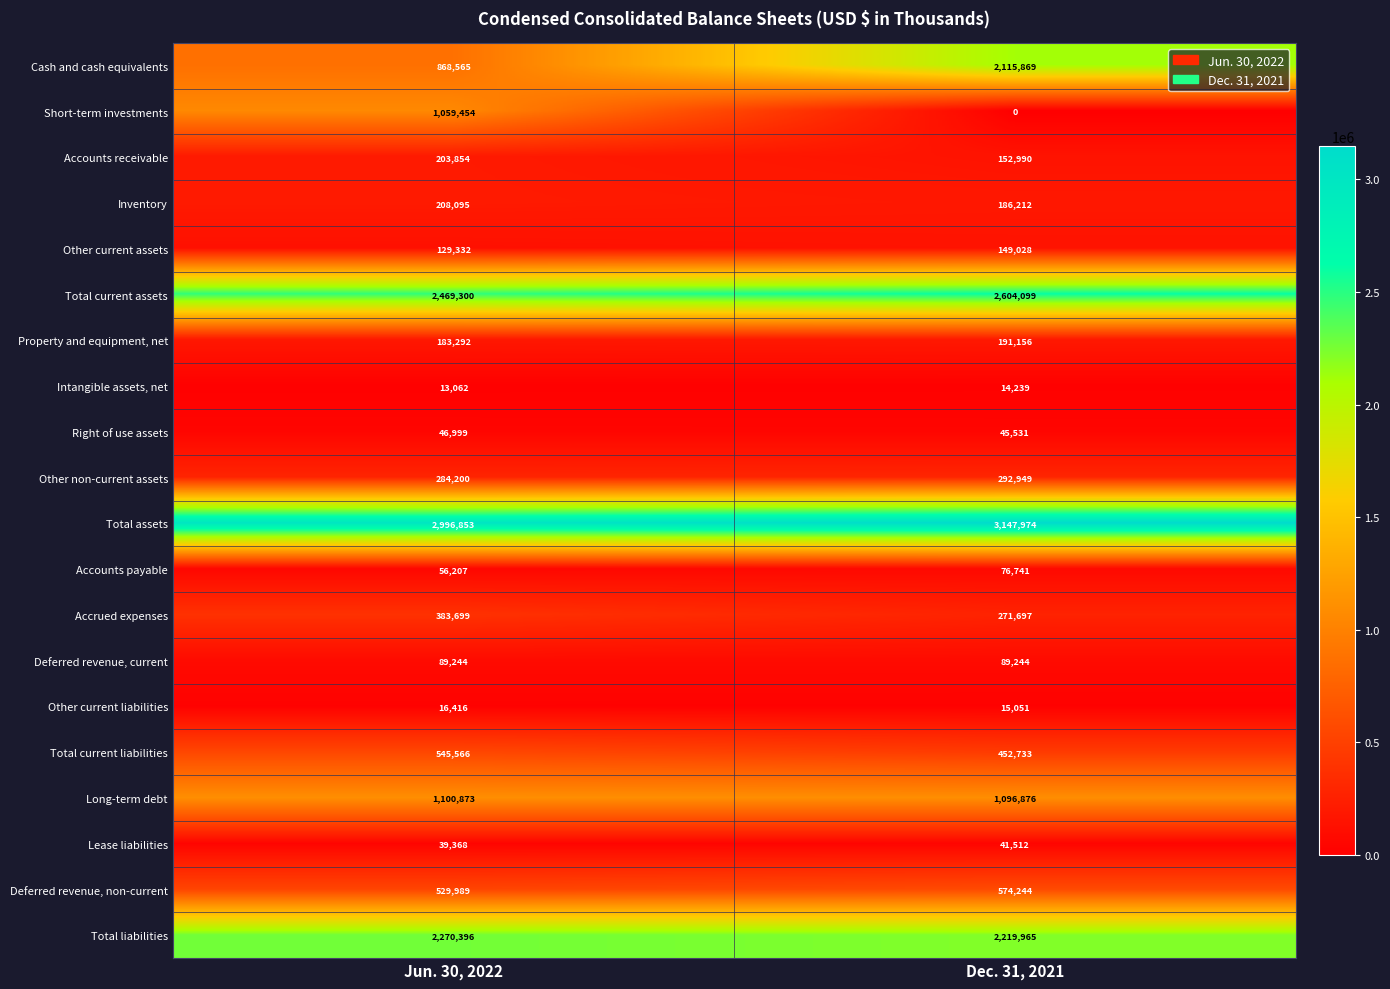

Rank the series at Jun. 30, 2022 from lowest to highest value.

Intangible assets, net, Other current liabilities, Lease liabilities, Right of use assets, Accounts payable, Deferred revenue, current, Other current assets, Property and equipment, net, Accounts receivable, Inventory, Other non-current assets, Accrued expenses, Deferred revenue, non-current, Total current liabilities, Cash and cash equivalents, Short-term investments, Long-term debt, Total liabilities, Total current assets, Total assets